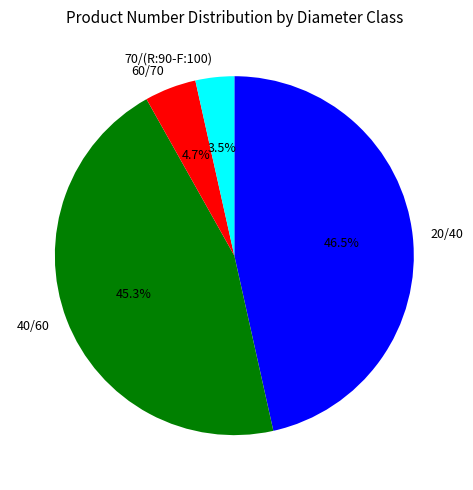

To the nearest percent, what percentage of the pie is 60/70?

5%